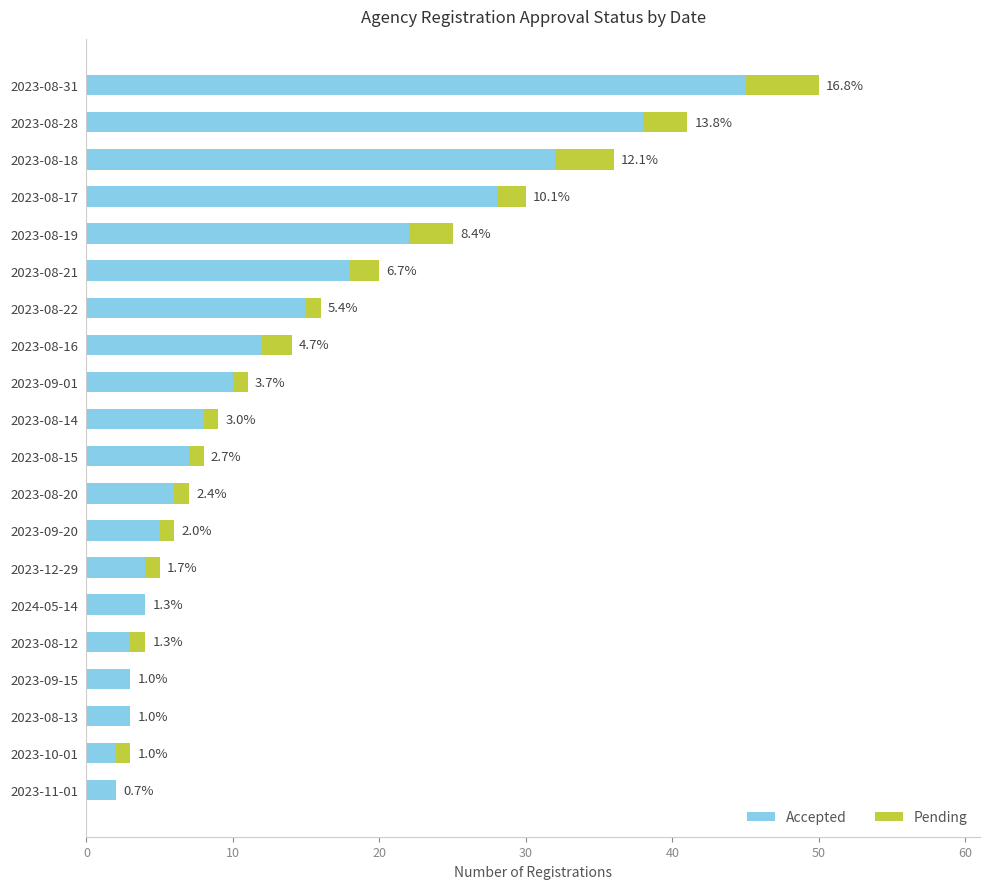

Which series has the widest spread of values?

Accepted